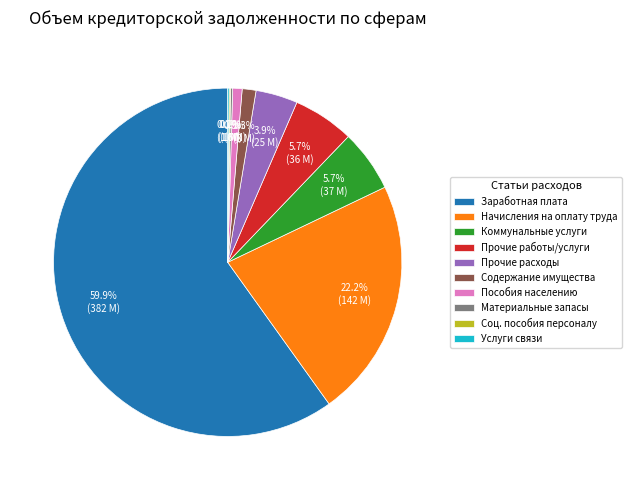

What is the largest slice in the pie chart?

Заработная плата